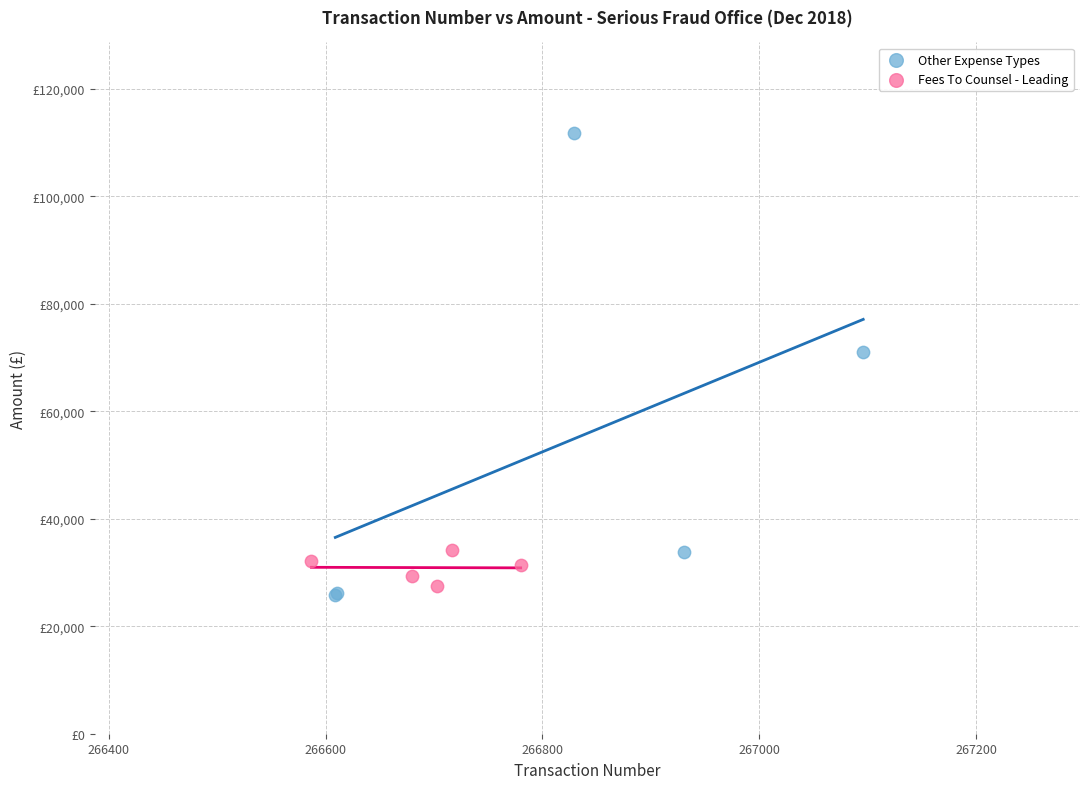

Which series has the largest Y range (max minus min)?

Other Expense Types